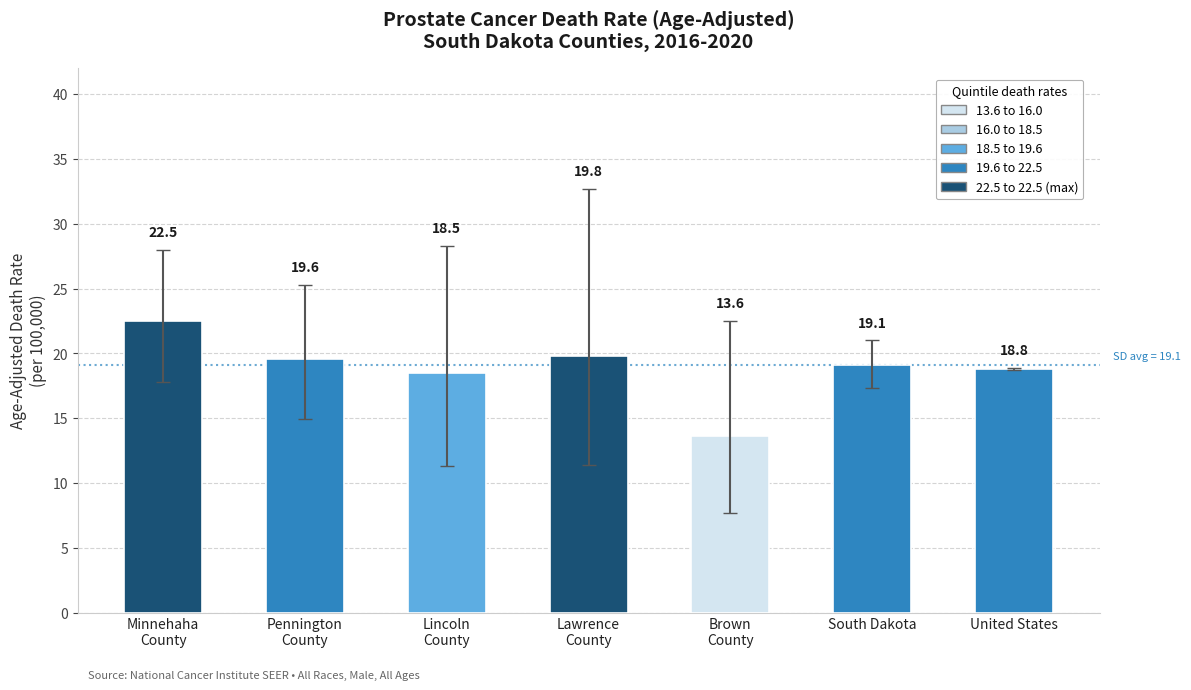

What is the greatest value displayed?

22.5